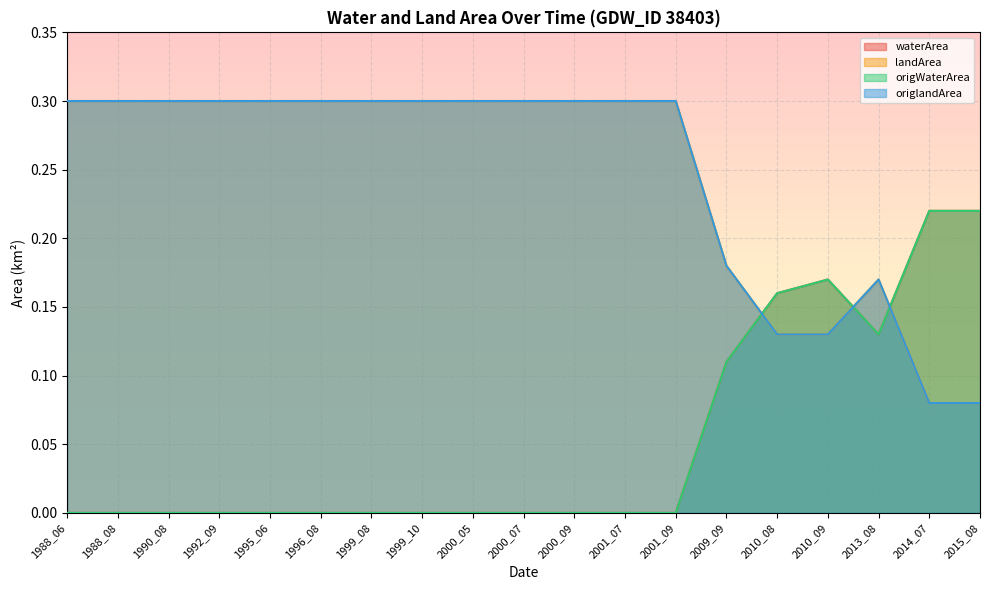

What is the sum of the origWaterArea values at 1992_09 and 2015_08?

0.2